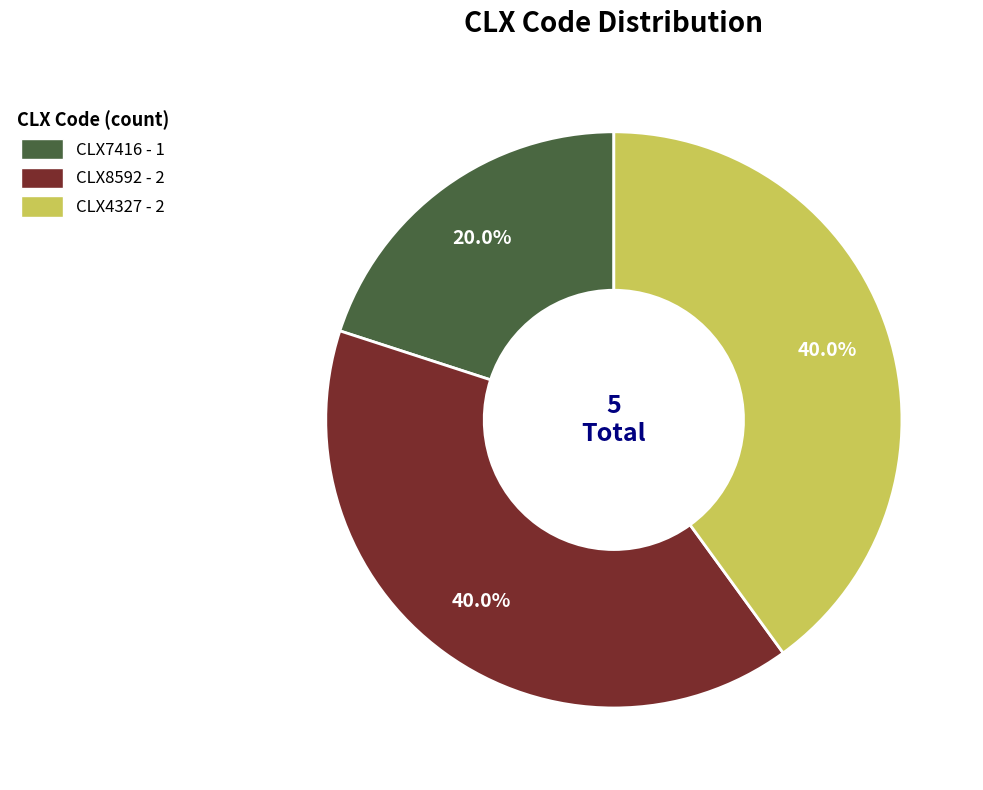

Does CLX4327 - 2 represent more than half of the total?

No